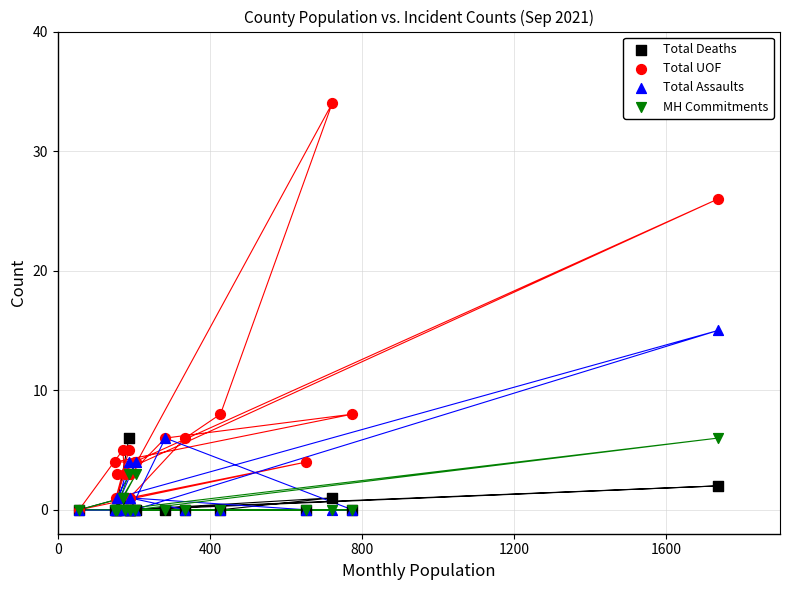

Across all series, what Y value is closest to 17?

15